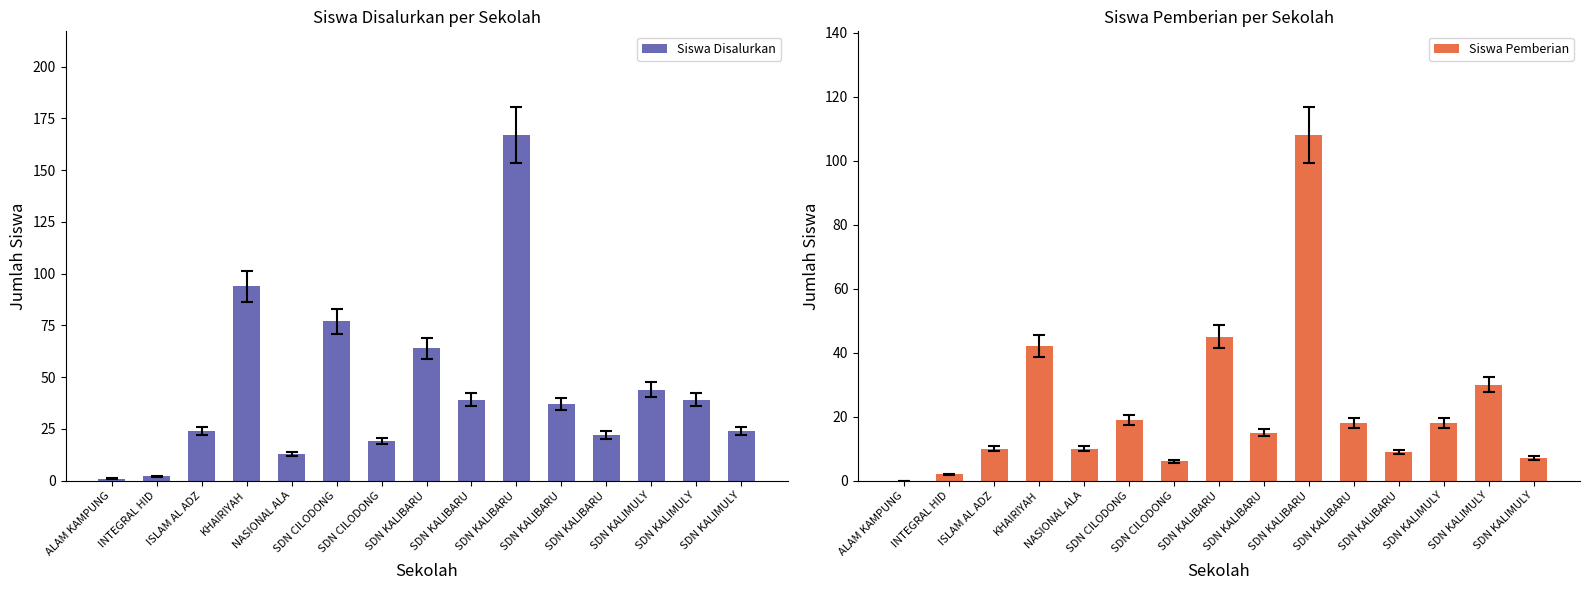

Are the bars grouped side by side (vs. stacked)?

Yes